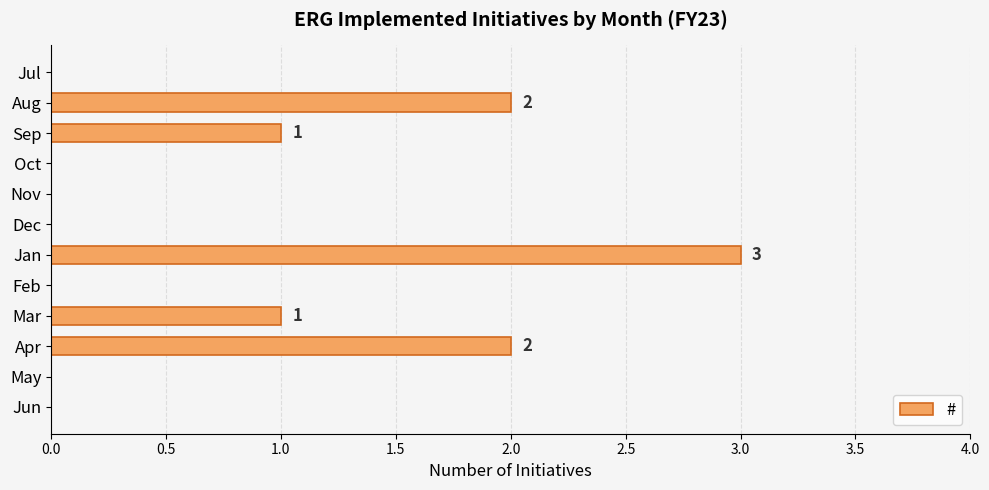

What is the average value?

1